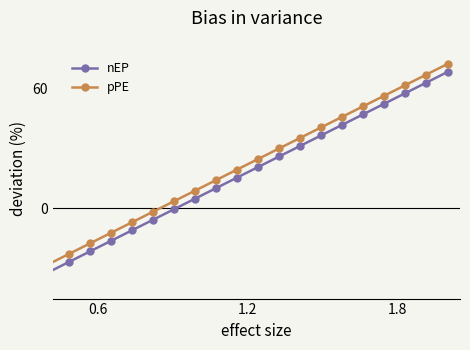

What is the lowest value of the pPE series?

-28.0